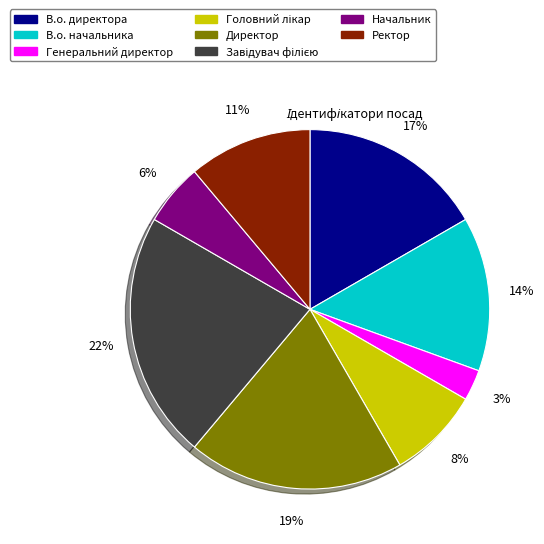

To the nearest percent, what is the average slice percentage?

12%